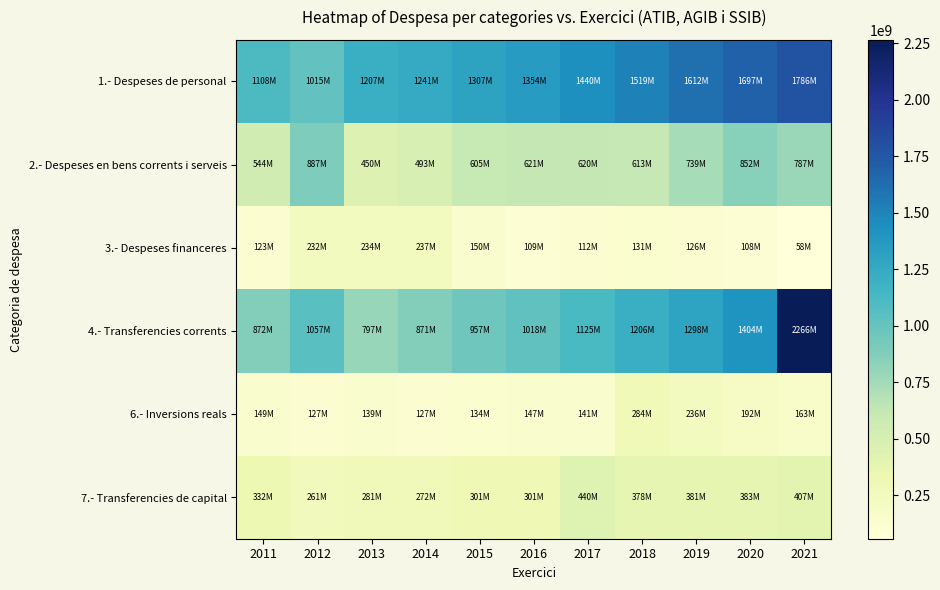

Which series has the largest total across all categories?

1.- Despeses de personal